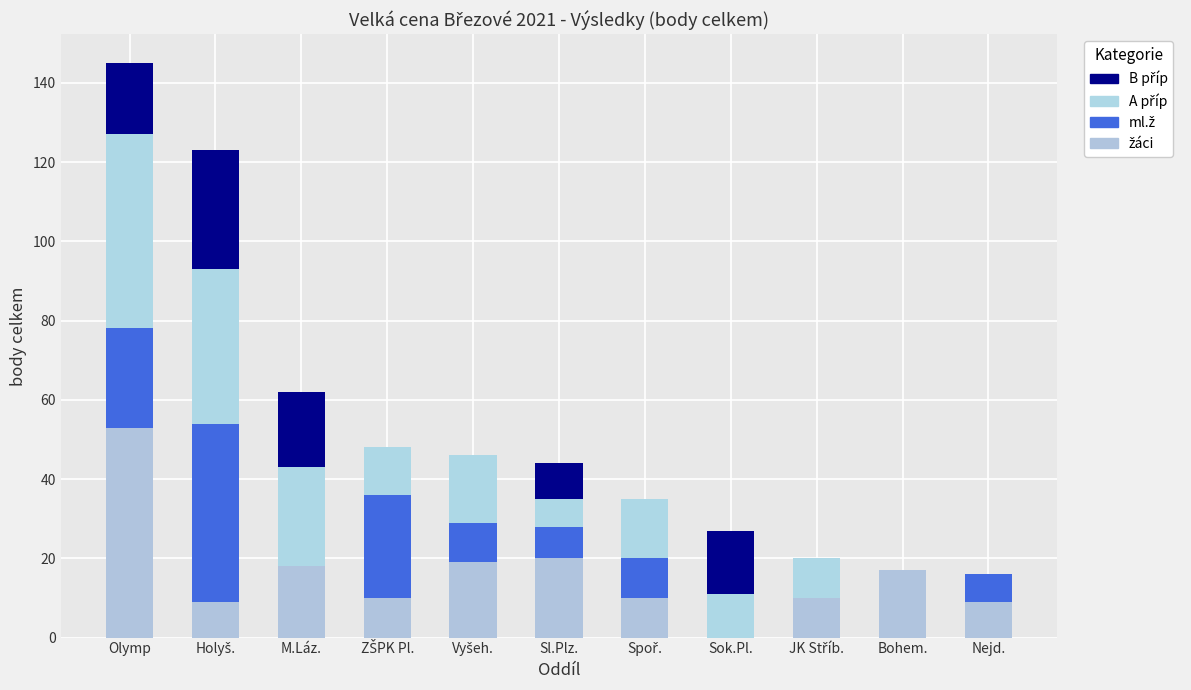

Count the number of categories in the chart.

11